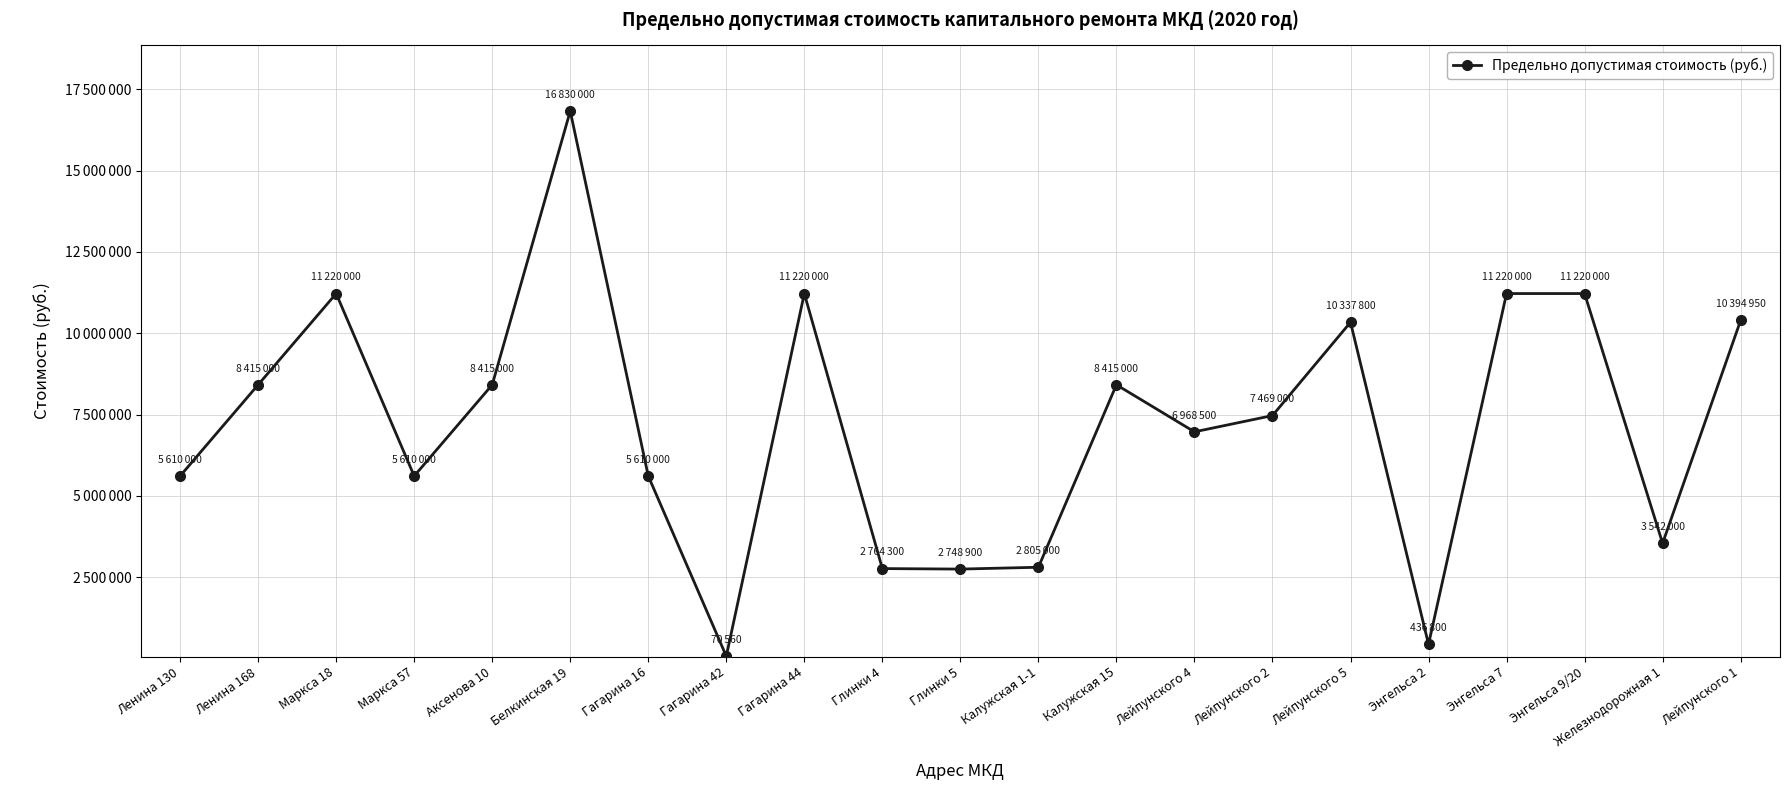

Does the chart have visible grid lines?

Yes